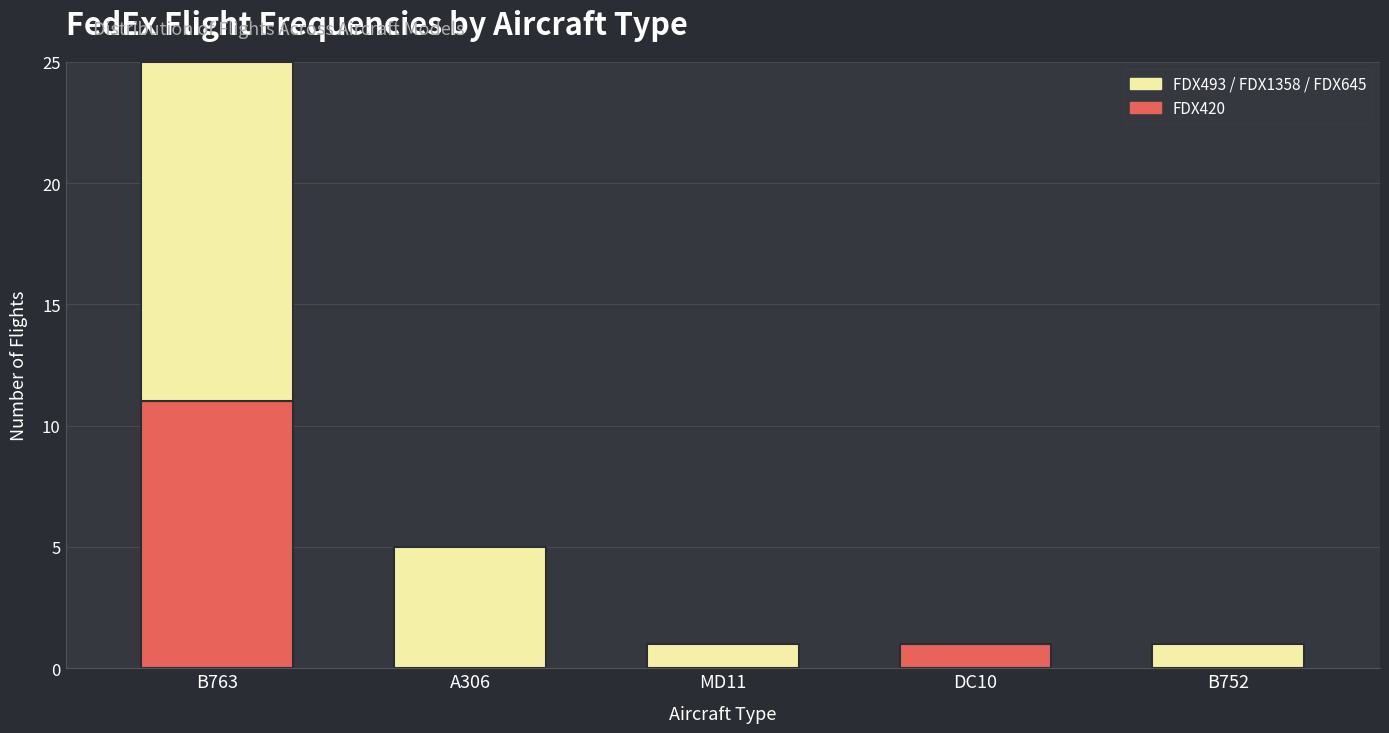

What is the sum of all FDX420 values?

12